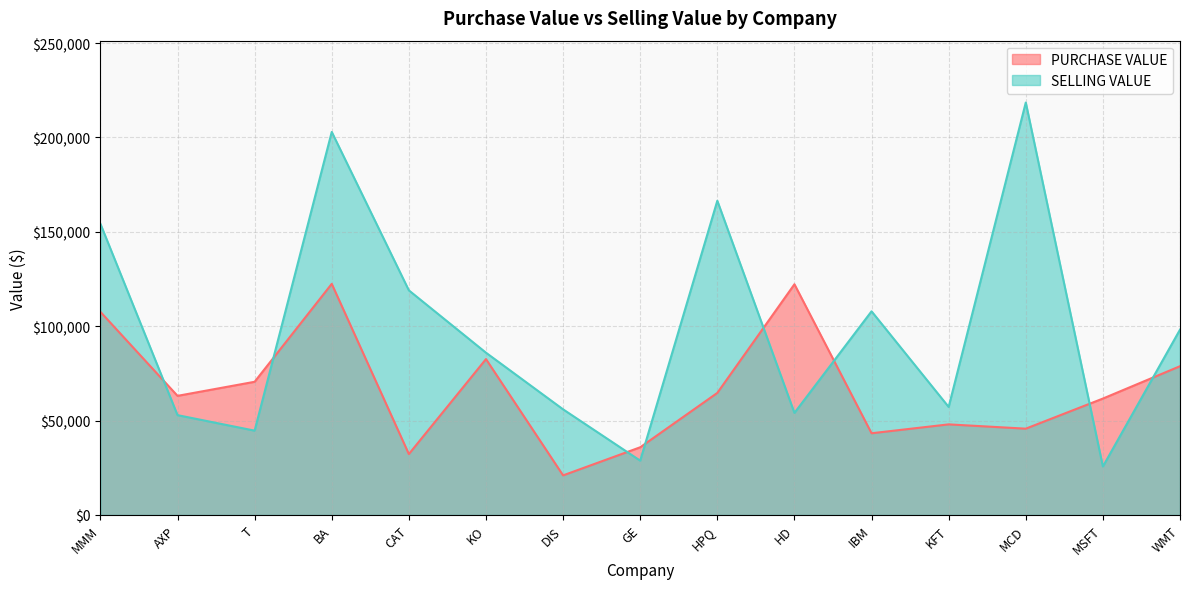

What is the spread (max minus min) of values at MSFT?

35987.8